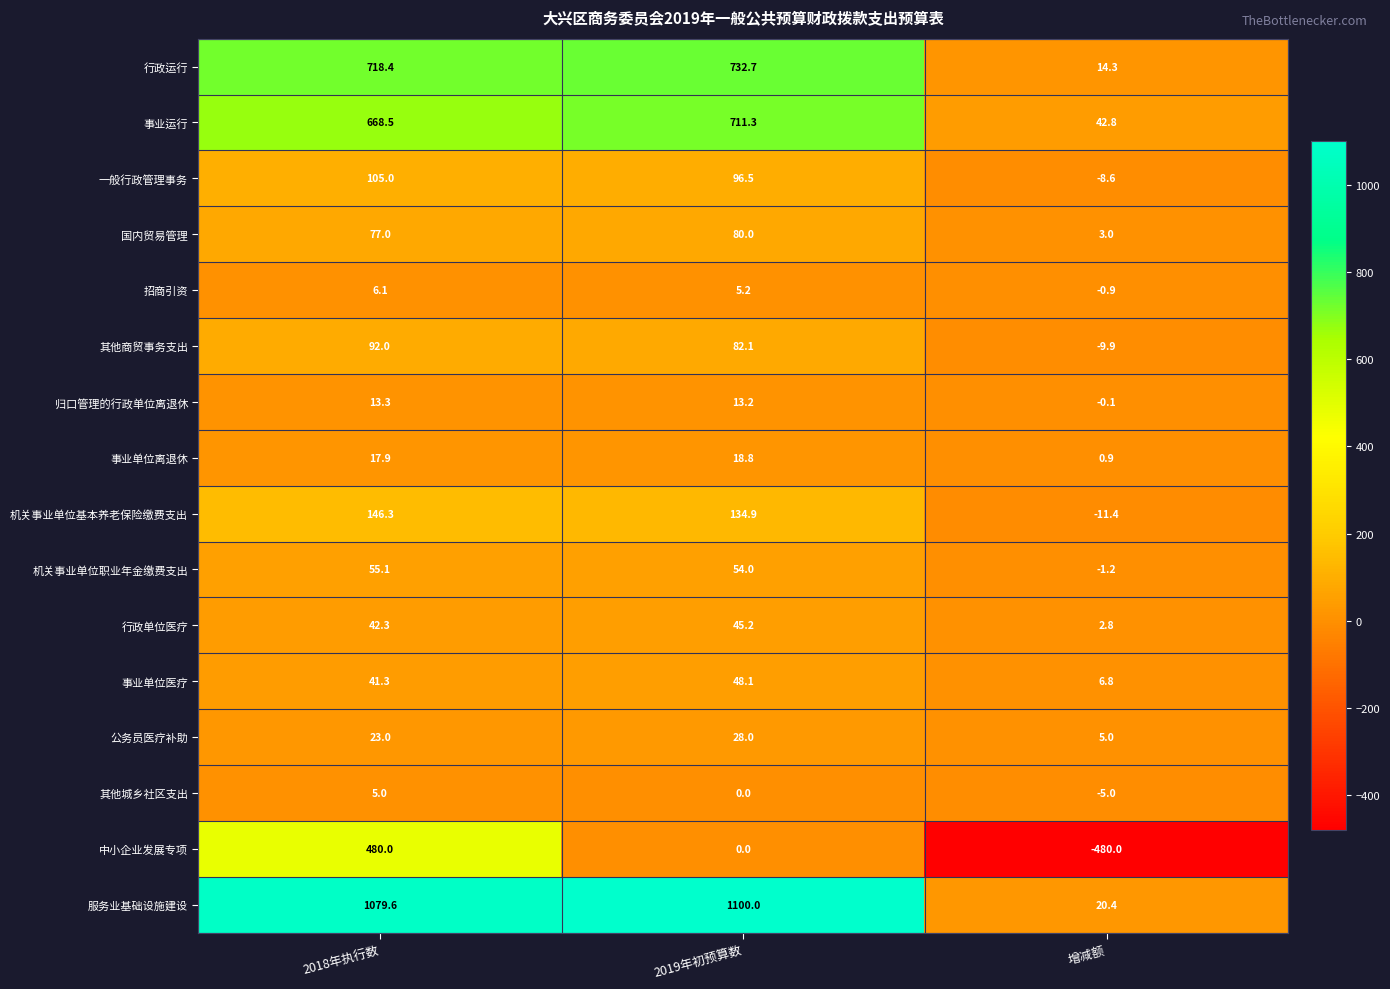

What is the sum of the 其他城乡社区支出 values at 增减额 and 2019年初预算数?

-5.0